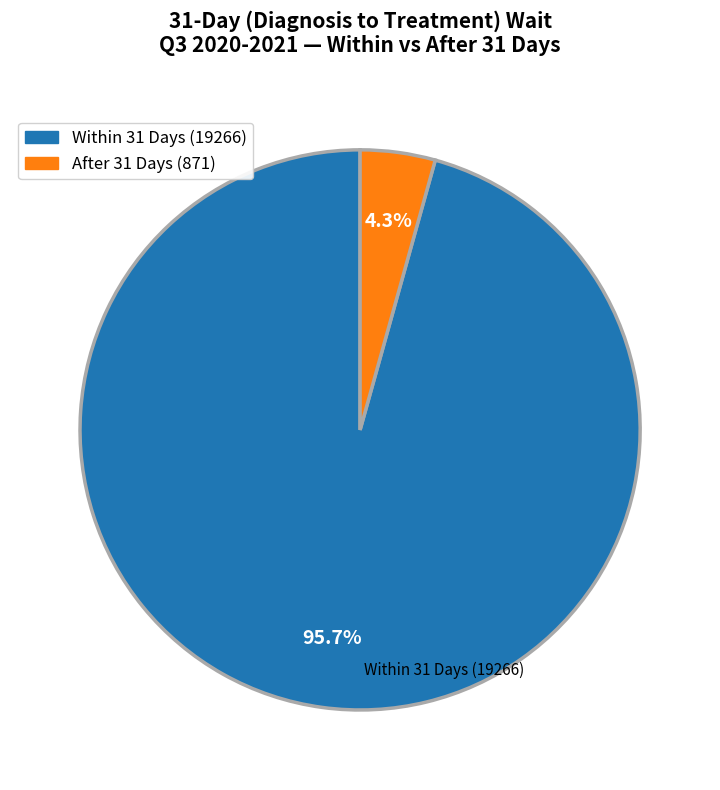

Between After 31 Days (871) and Within 31 Days (19266), which is larger?

Within 31 Days (19266)